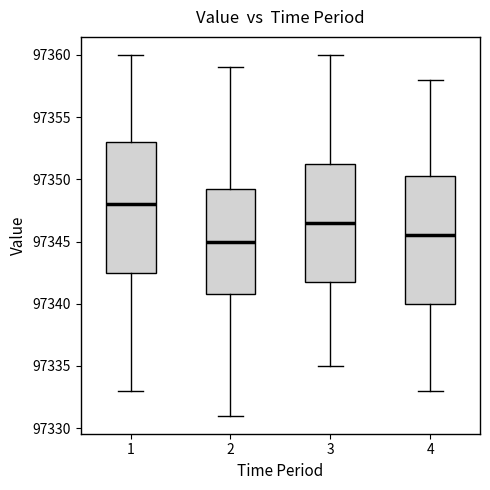

Reading left to right, read every box against the y-axis: the position of its median line, the range the box covers, and the ends of its whiskers. The values are not printed on the chart, so give them approximately, as read against the axis.

1: median 97348.0, box 97342.5 to 97353.0, whiskers 97333.0 to 97360.0
2: median 97345.0, box 97341.0 to 97349.5, whiskers 97331.0 to 97359.0
3: median 97346.5, box 97342.0 to 97351.5, whiskers 97335.0 to 97360.0
4: median 97345.5, box 97340.0 to 97350.5, whiskers 97333.0 to 97358.0